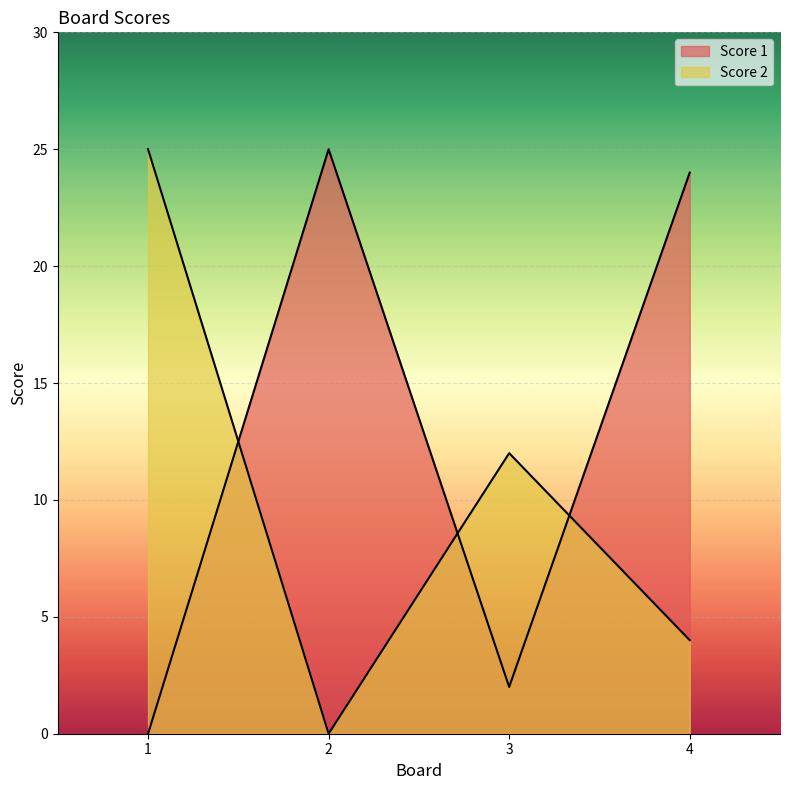

What is the difference between the maximum and minimum values in the Score 1 series?

25